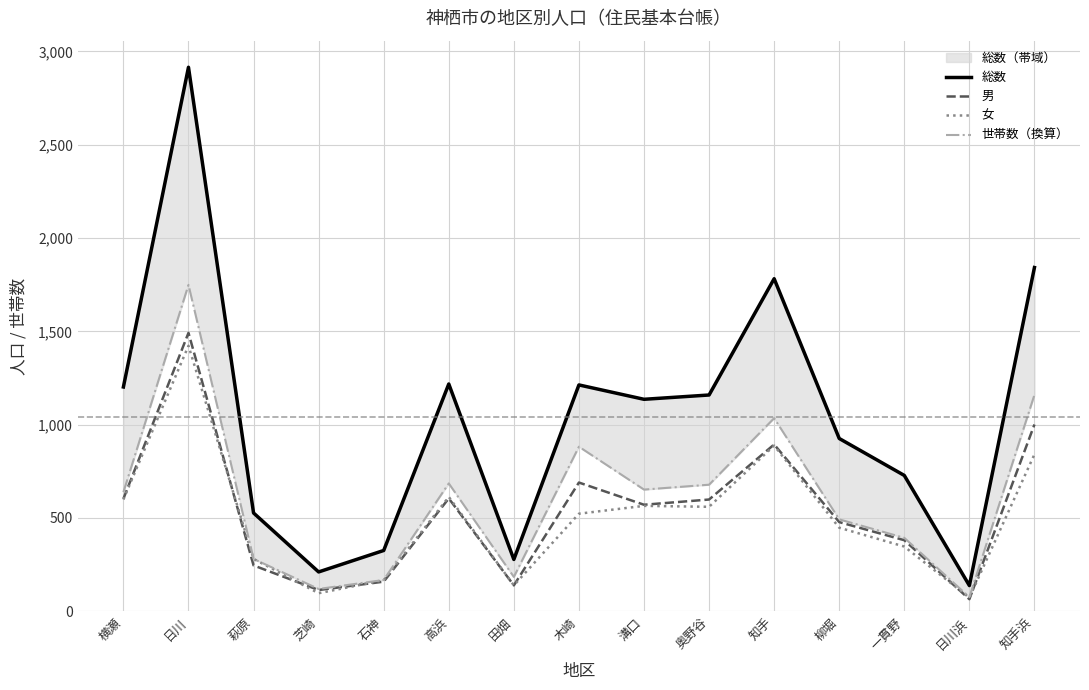

Reading left to right, transcribe all the data shown in this chart.

総数: 1202.0	2915.0	527.0	211.0	326.0	1218.0	278.0	1213.0	1136.0	1159.0	1782.0	926.0	728.0	138.0	1842.0
男: 603.0	1492.0	246.0	114.0	159.0	605.0	139.0	690.0	571.0	599.0	894.0	478.0	381.0	65.0	1001.0
女: 599.0	1423.0	281.0	97.0	167.0	613.0	139.0	523.0	565.0	560.0	888.0	448.0	347.0	73.0	841.0
世帯数（換算）: 638.5	1749.0	280.7	119.7	167.9	685.3	184.4	882.1	652.3	678.4	1034.8	492.6	393.6	75.7	1160.0